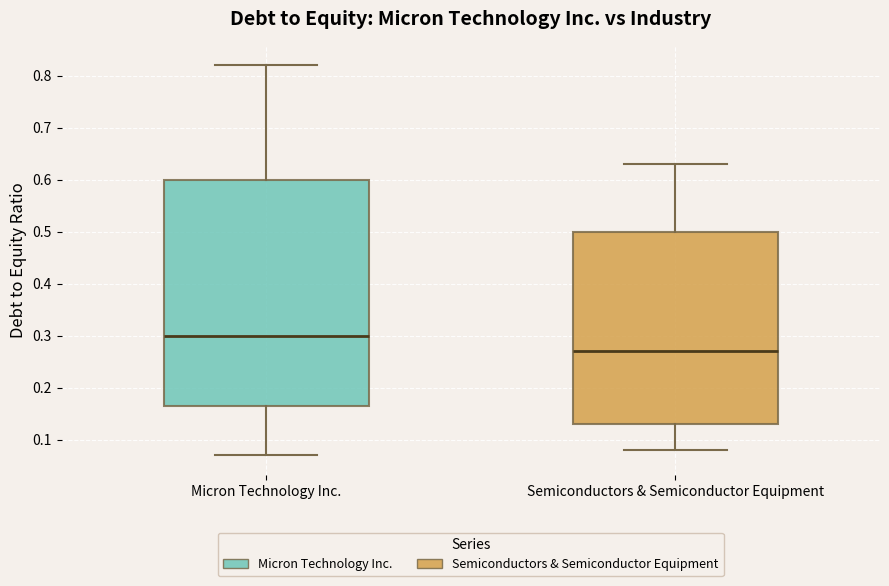

Reading left to right, read every box against the y-axis: the position of its median line, the range the box covers, and the ends of its whiskers. The values are not printed on the chart, so give them approximately, as read against the axis.

Micron Technology Inc.: median 0.30, box 0.17 to 0.60, whiskers 0.07 to 0.82
Semiconductors & Semiconductor Equipment: median 0.27, box 0.13 to 0.50, whiskers 0.08 to 0.63